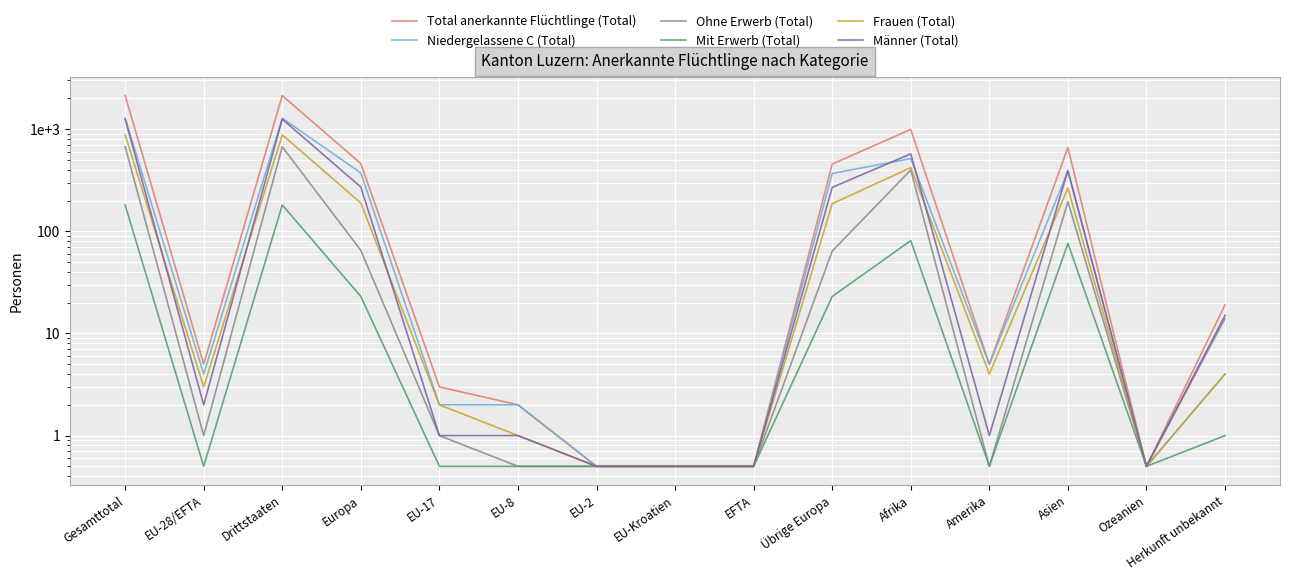

Is the value of Männer (Total) at Übrige Europa greater than the value of Niedergelassene C (Total) at Herkunft unbekannt?

Yes